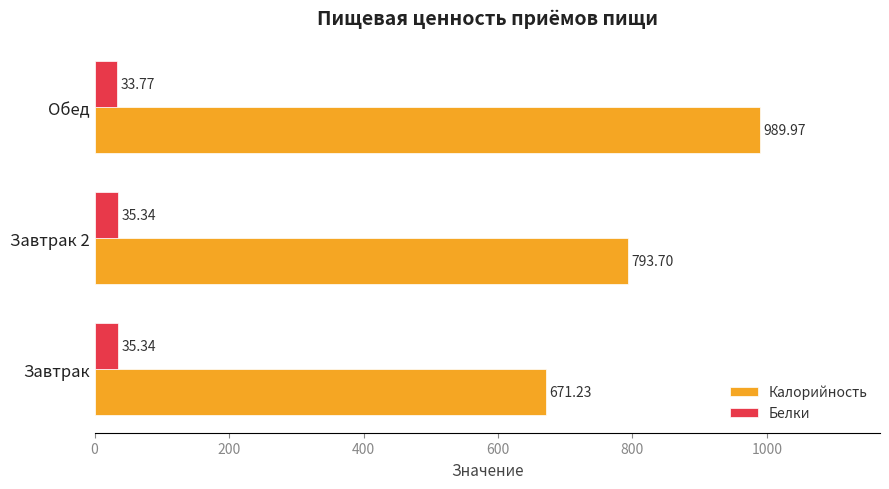

List the series in order of their peak value, highest first.

Калорийность, Белки